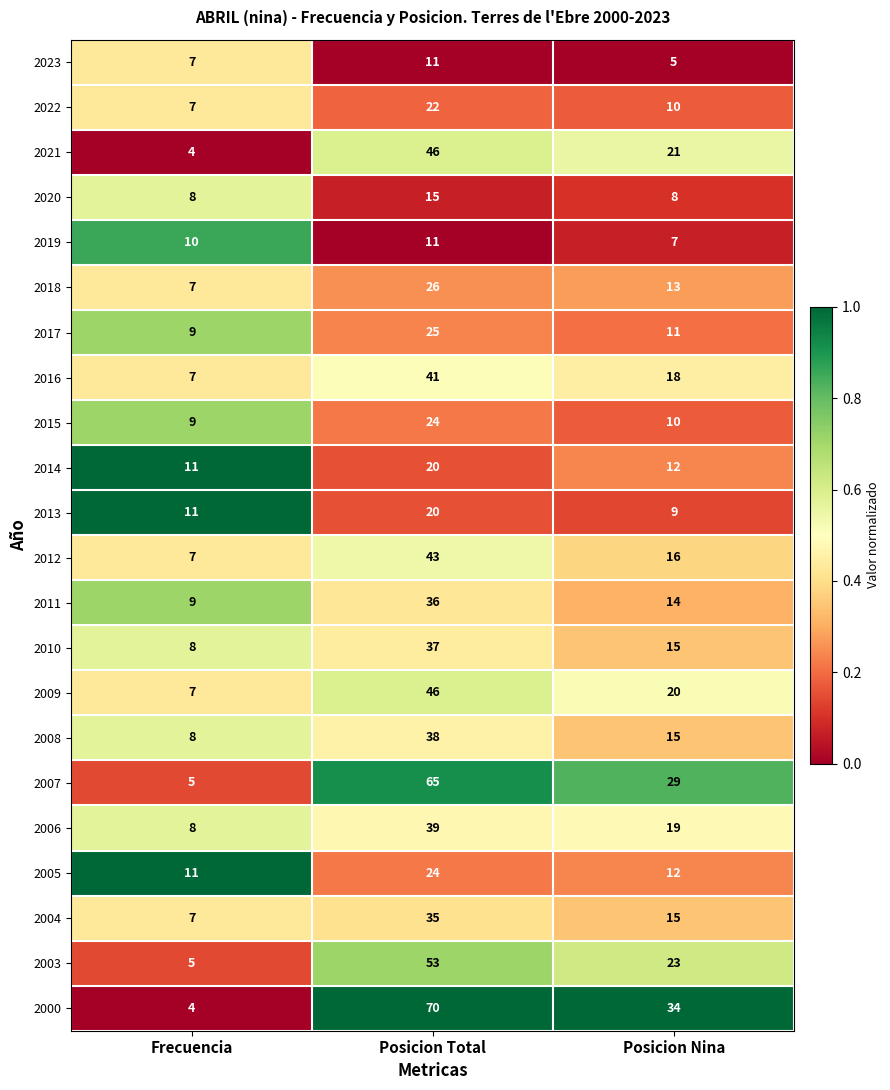

What value does the 2021 series have at Frecuencia, to the nearest 5?

5